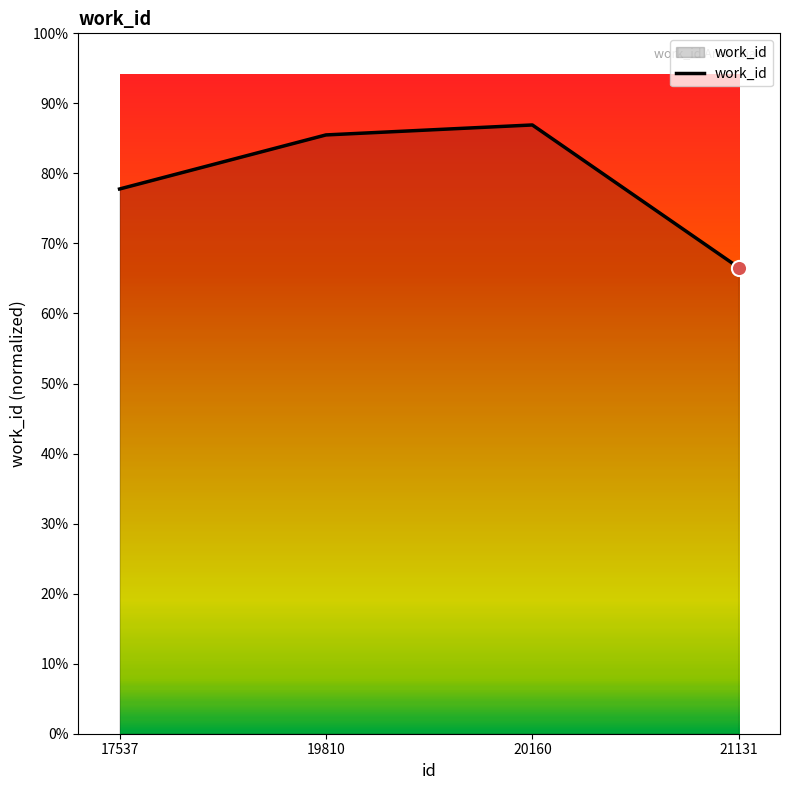

Is this an area chart (filled region under the line)?

Yes